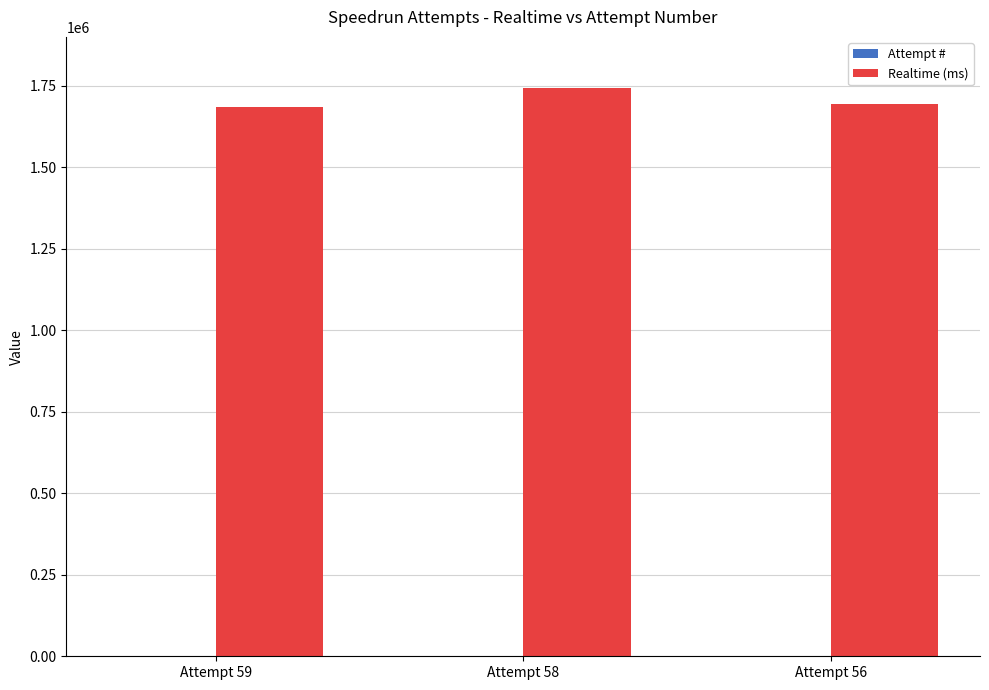

What is the sum of all Realtime (ms) values?

5119061